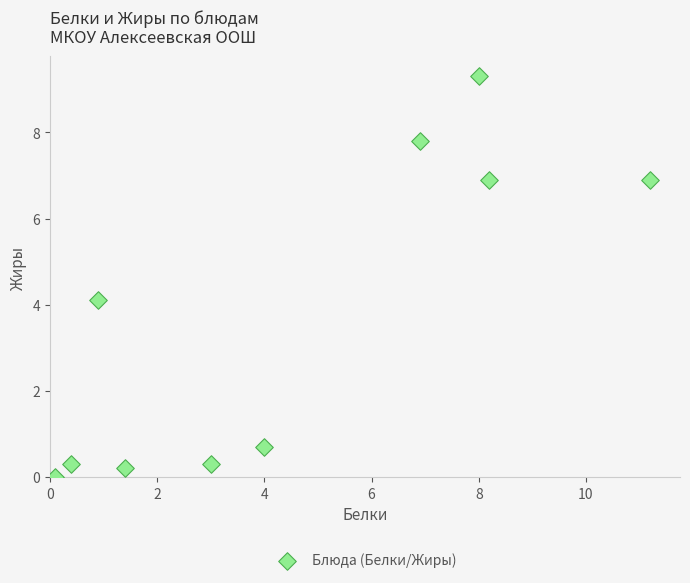

What Y value in the scatter plot is closest to 4?

4.1